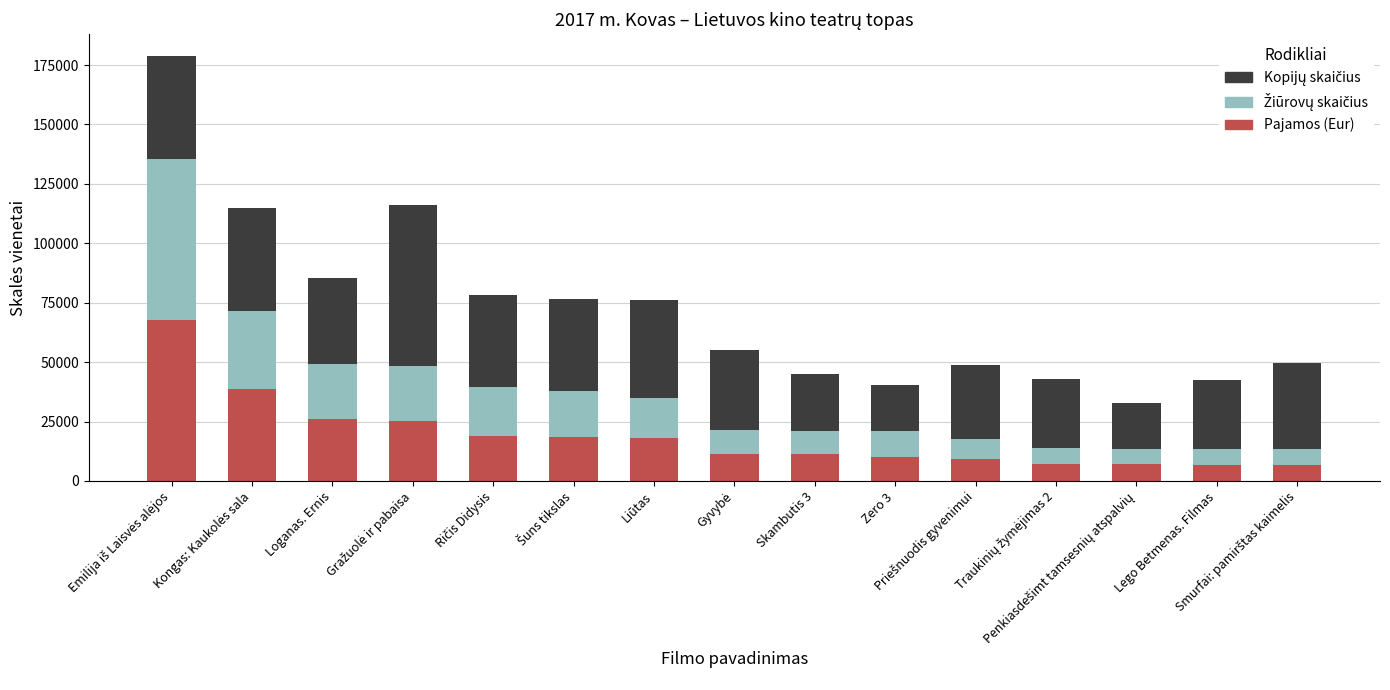

What is the lowest value of the Pajamos (Eur) series?

6597.6